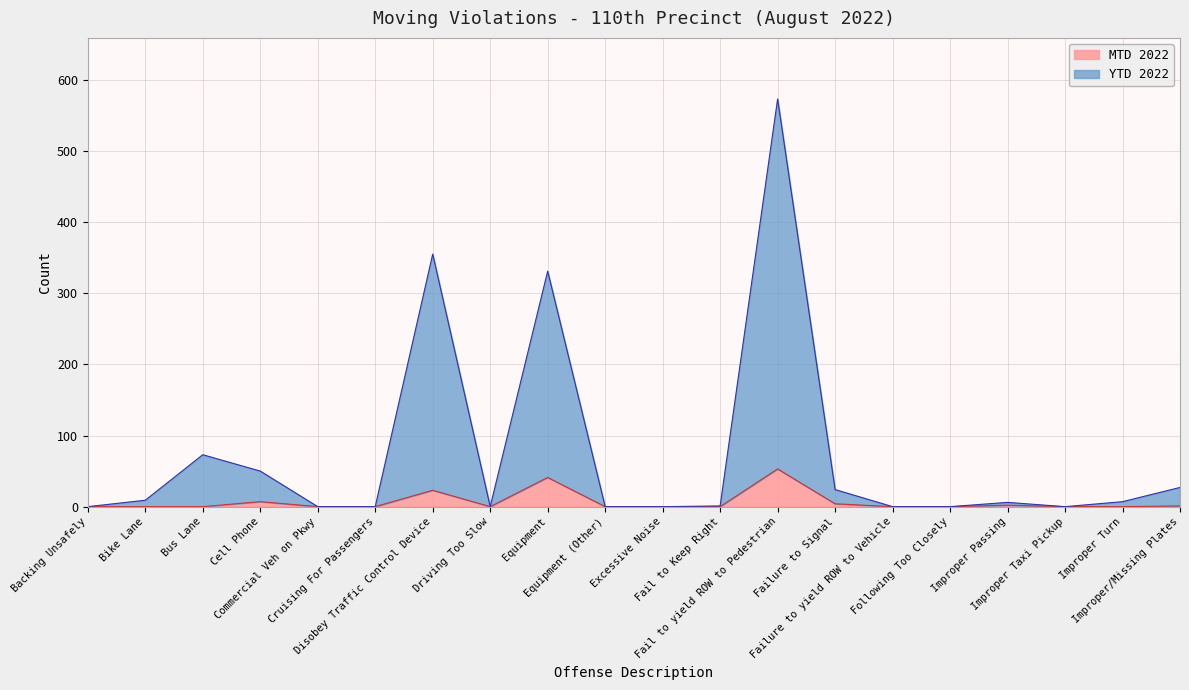

Rank the series at Equipment from highest to lowest value.

YTD 2022, MTD 2022